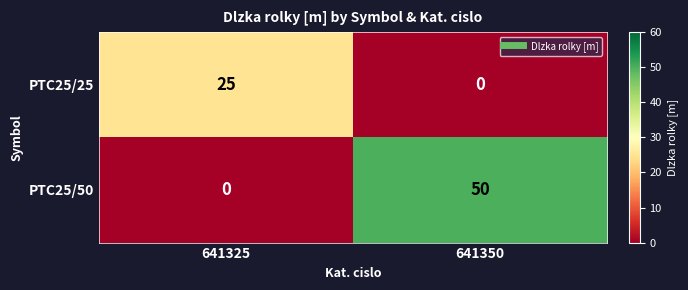

Reading left to right, extract all data points from this chart.

PTC25/25: 641325=25	641350=0
PTC25/50: 641325=0	641350=50